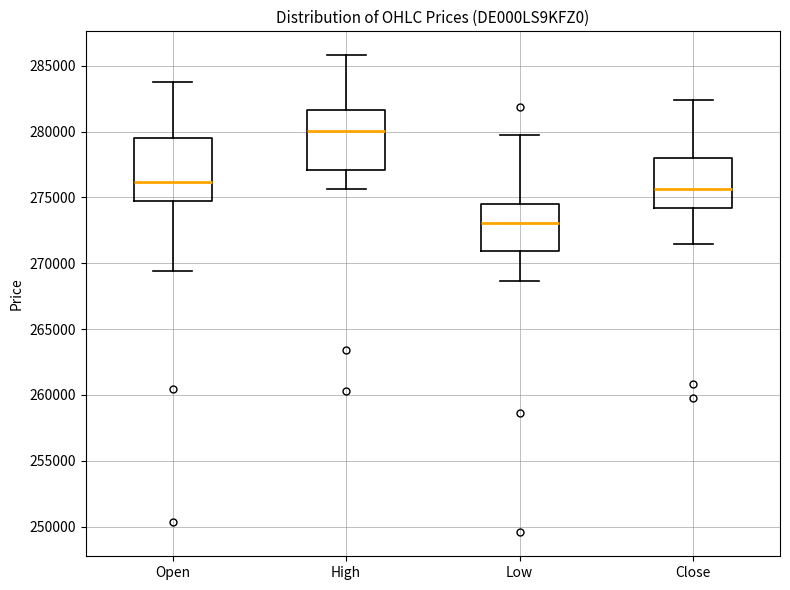

Reading left to right, read every box against the y-axis: the position of its median line, the range the box covers, and the ends of its whiskers. The values are not printed on the chart, so give them approximately, as read against the axis.

Open: median 276000, box 274500 to 279500, whiskers 269500 to 284000
High: median 280000, box 277000 to 281500, whiskers 275500 to 286000
Low: median 273000, box 271000 to 274500, whiskers 268500 to 280000
Close: median 275500, box 274000 to 278000, whiskers 271500 to 282500